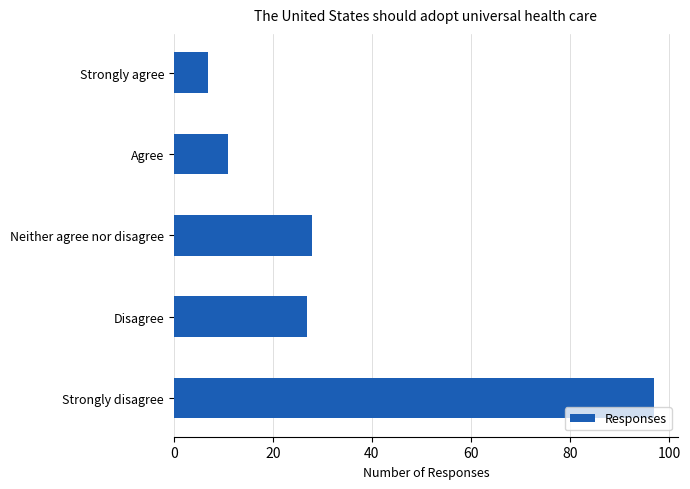

What is the sum of the values at Strongly disagree and Neither agree nor disagree?

125